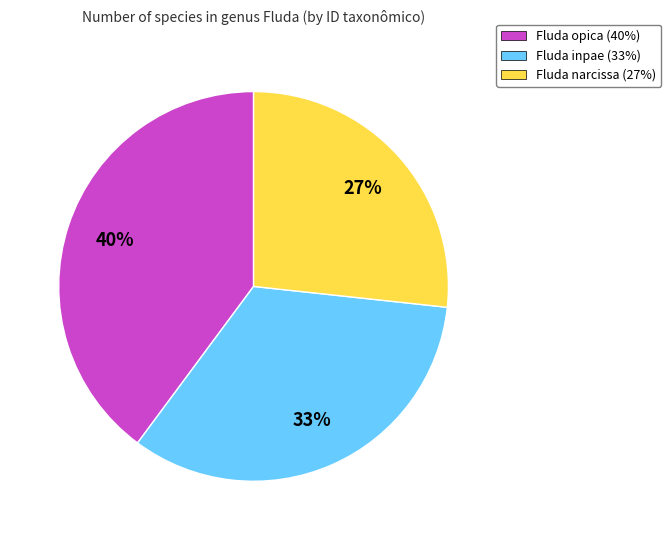

What is the ratio of the value at Fluda opica (40%) to the value at Fluda inpae (33%)?

1.2